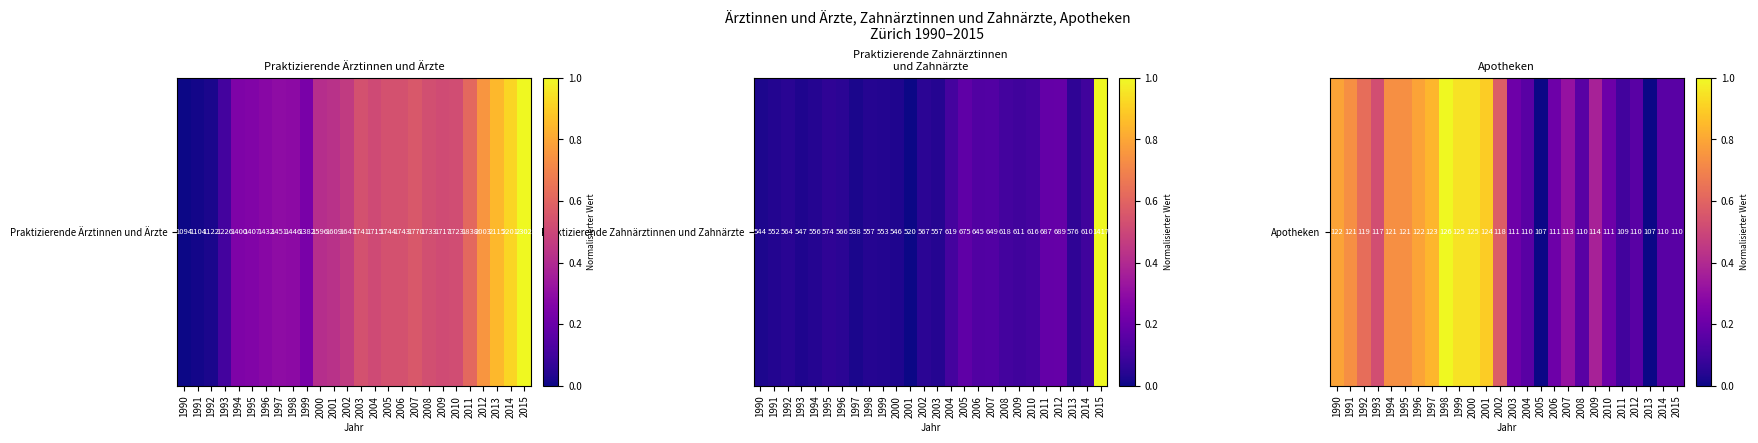

Which category has the highest value across all series?

1998